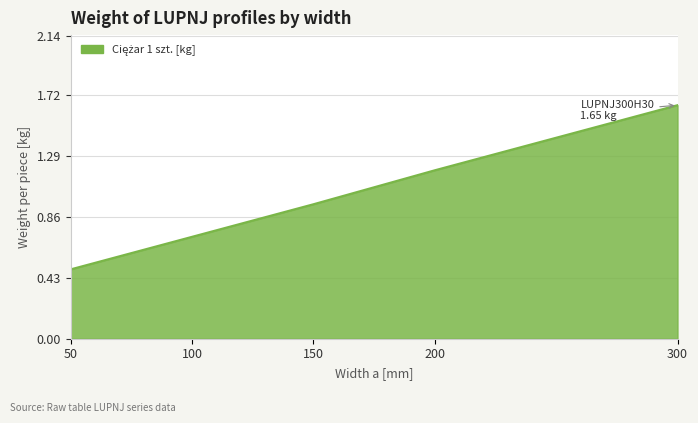

What is the sum of the values at 300 and 100?

2.4